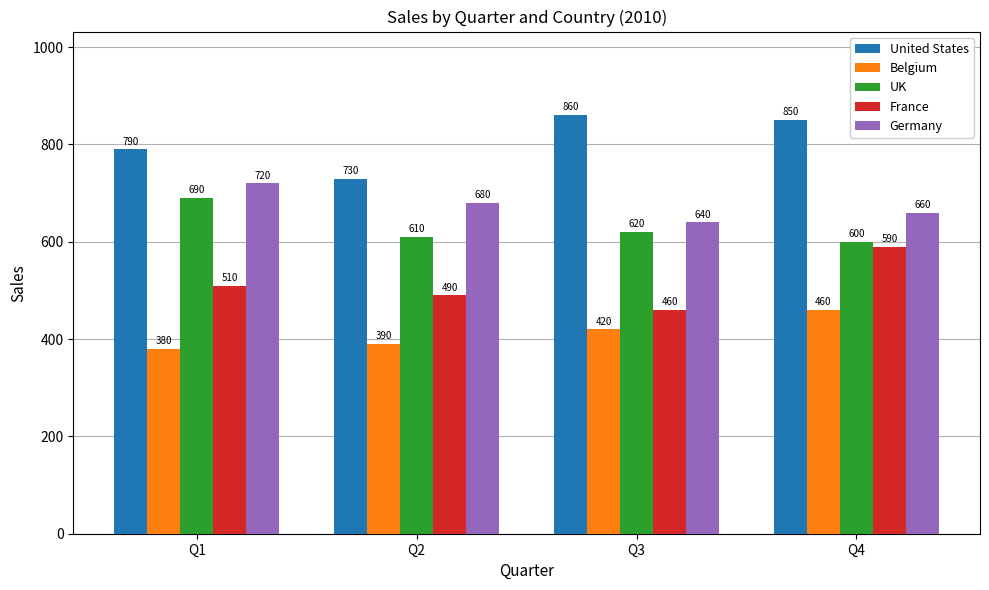

The value of United States at Q3 is 319. True or false?

False